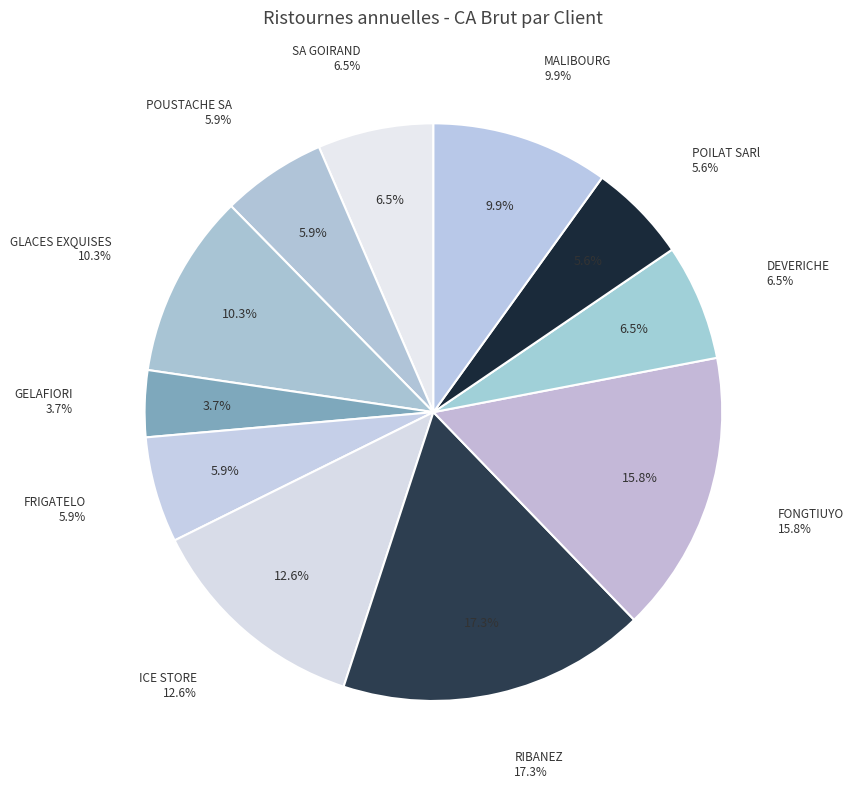

Which slice is the smallest?

GELAFIORI